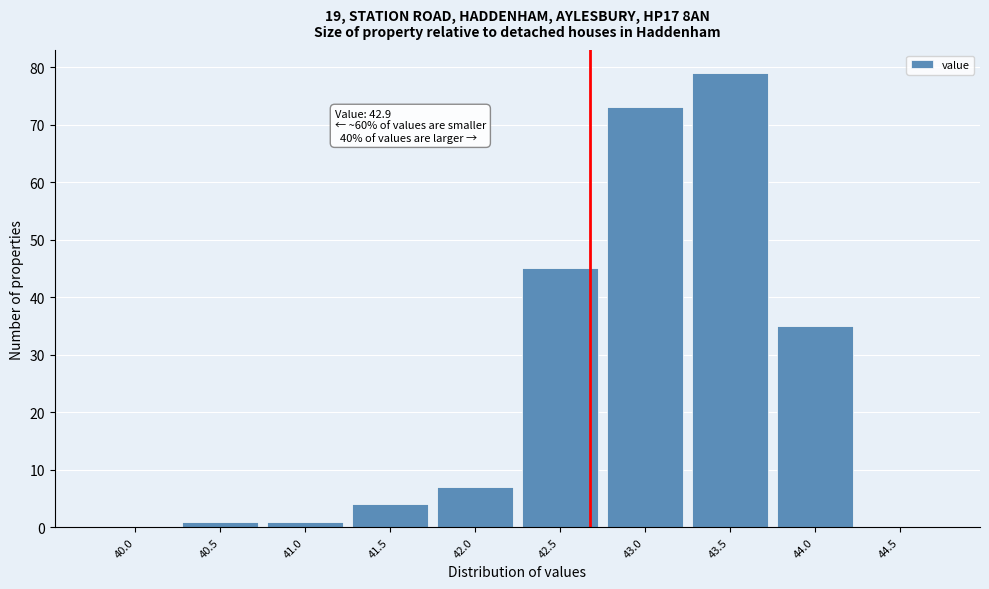

Reading left to right, list all the values displayed in this chart.

40.0=0	40.5=1	41.0=1	41.5=4	42.0=7	42.5=45	43.0=73	43.5=79	44.0=35	44.5=0